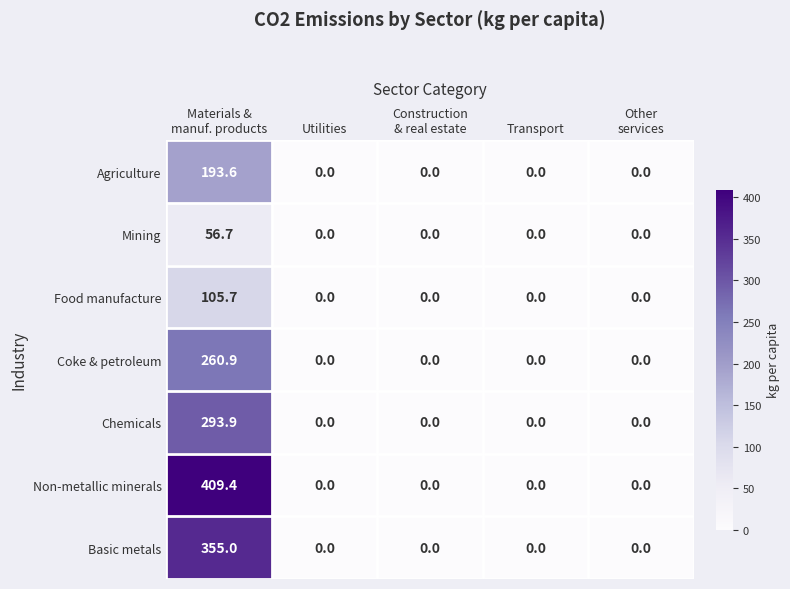

How many values in Agriculture are above zero?

1